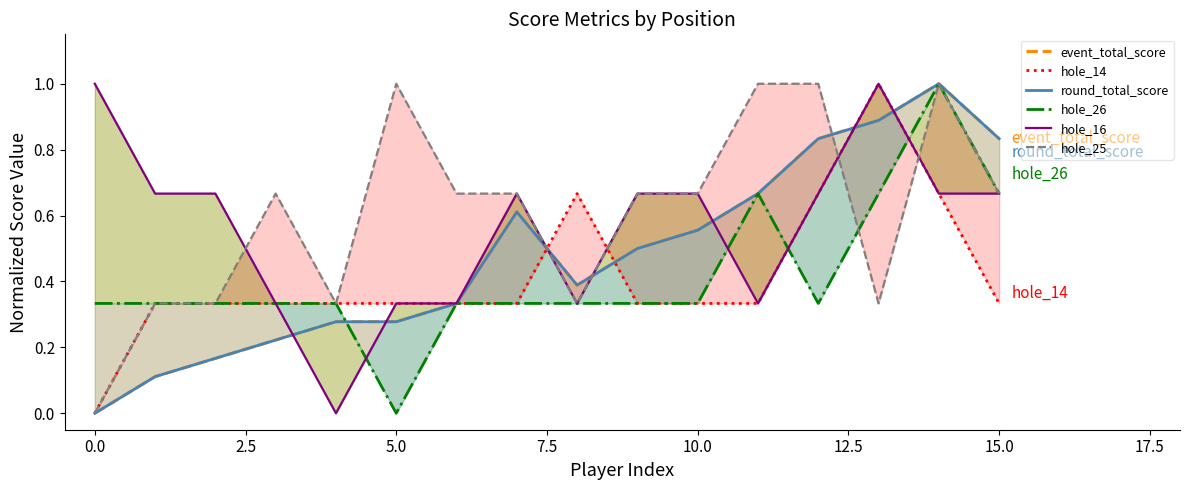

What is the total value across all series at 15?

4.0